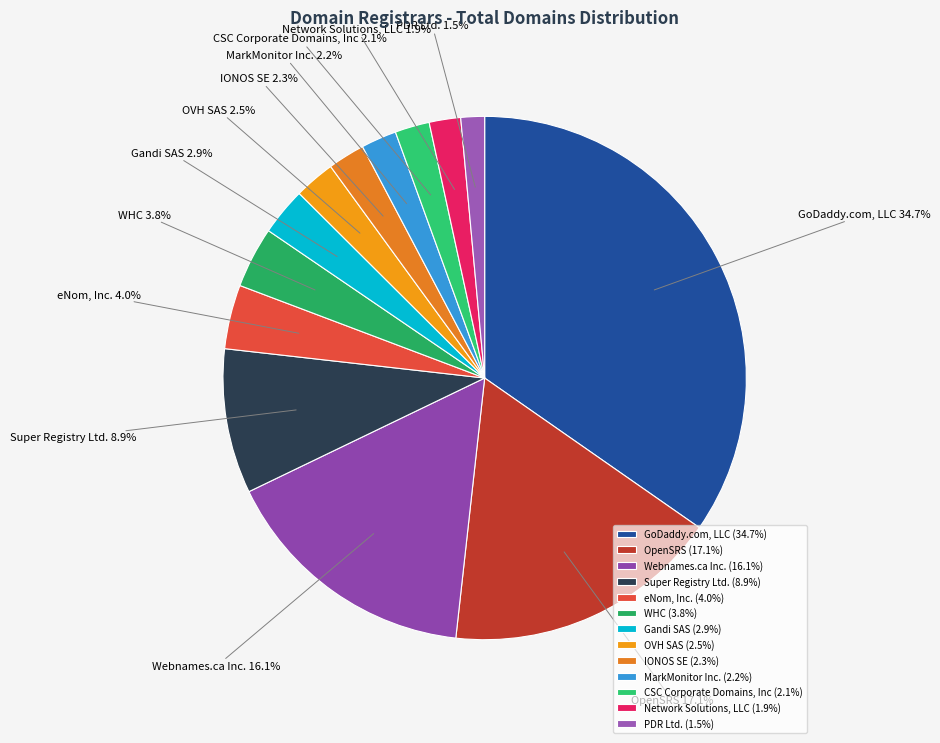

Count the number of slices in the pie.

13